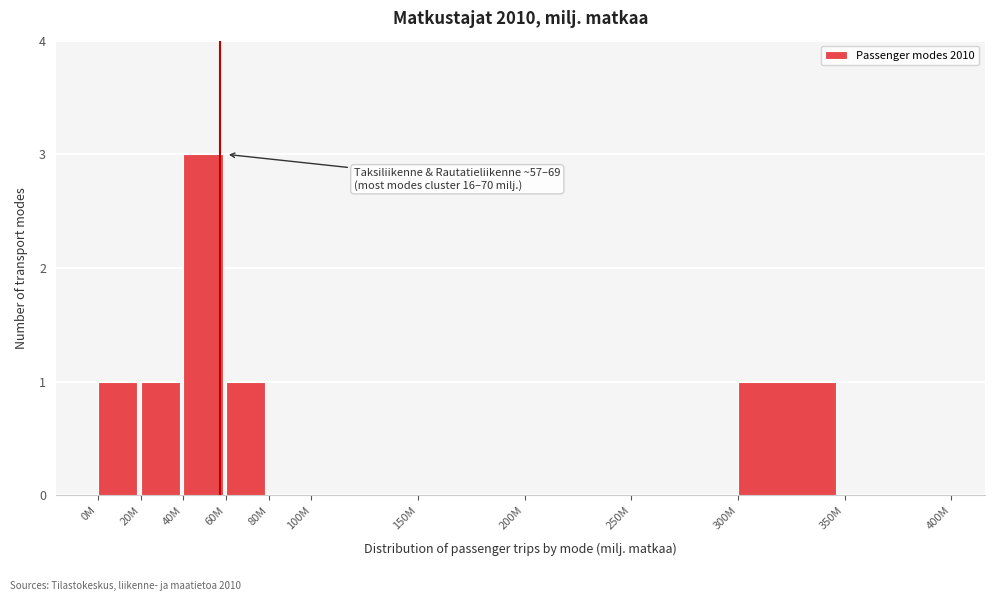

Reading left to right, list all the values displayed in this chart.

0M=1	20M=1	40M=3	60M=1	80M=0	100M=0	150M=0	200M=0	250M=0	300M=1	350M=0